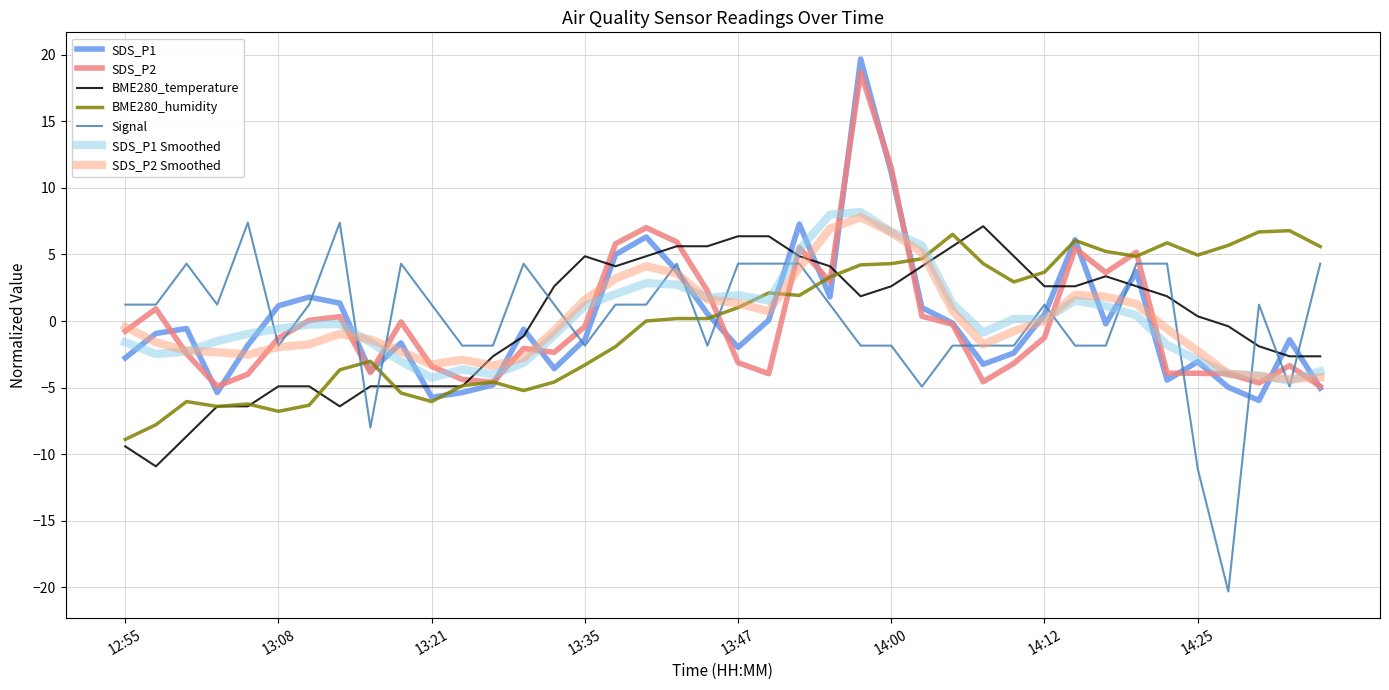

Which series has the widest spread of values?

Signal